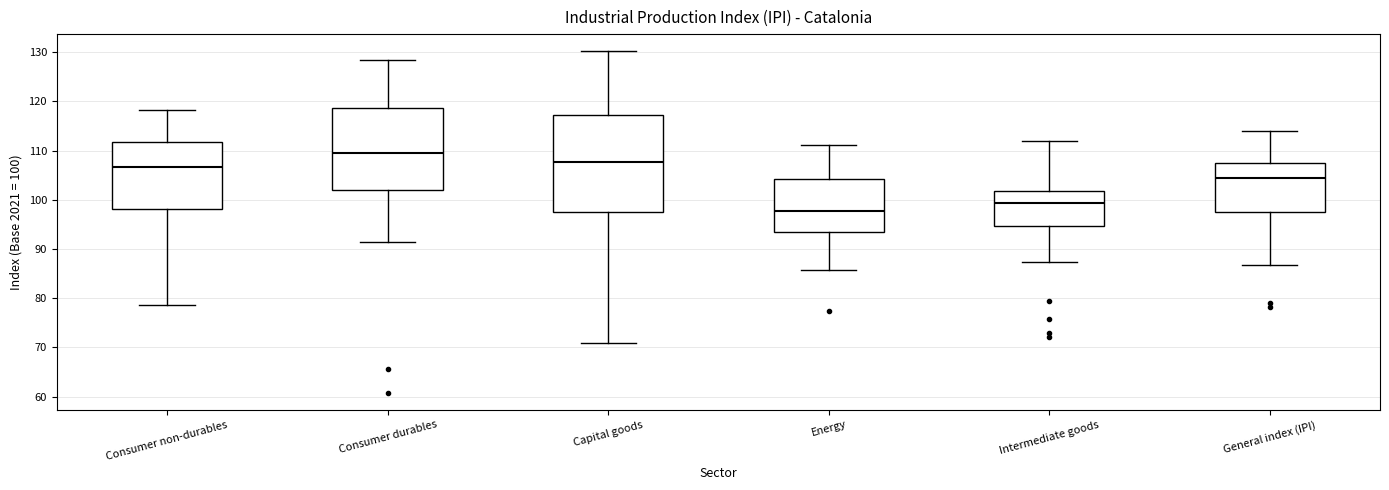

Where is the upper edge of the box for Consumer durables on the y-axis? The values are not printed on the chart, so give them approximately, as read against the axis.

119